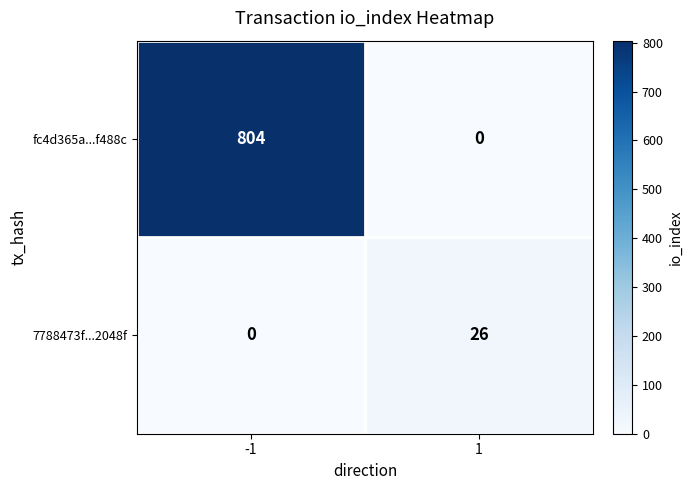

Which series has the largest range (max minus min)?

fc4d365a...f488c